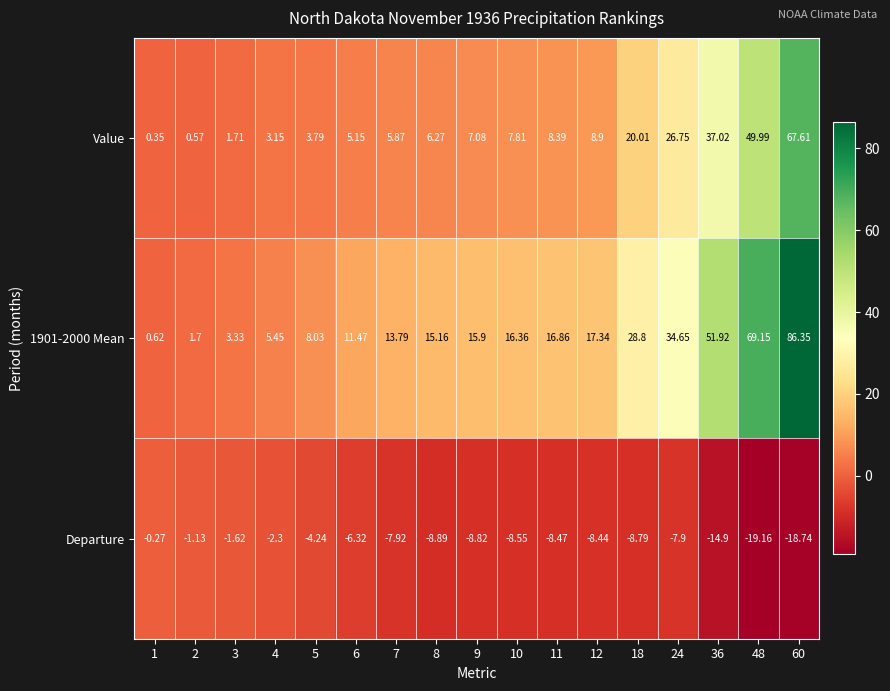

Is the value of Value at 8 greater than the value of 1901-2000 Mean at 18?

No